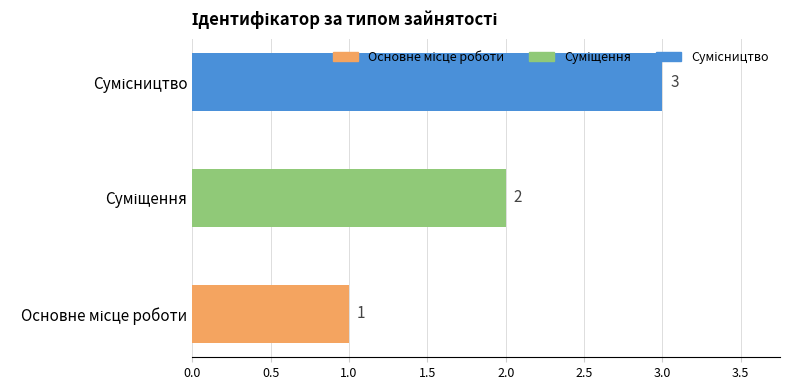

What is the greatest value displayed?

3